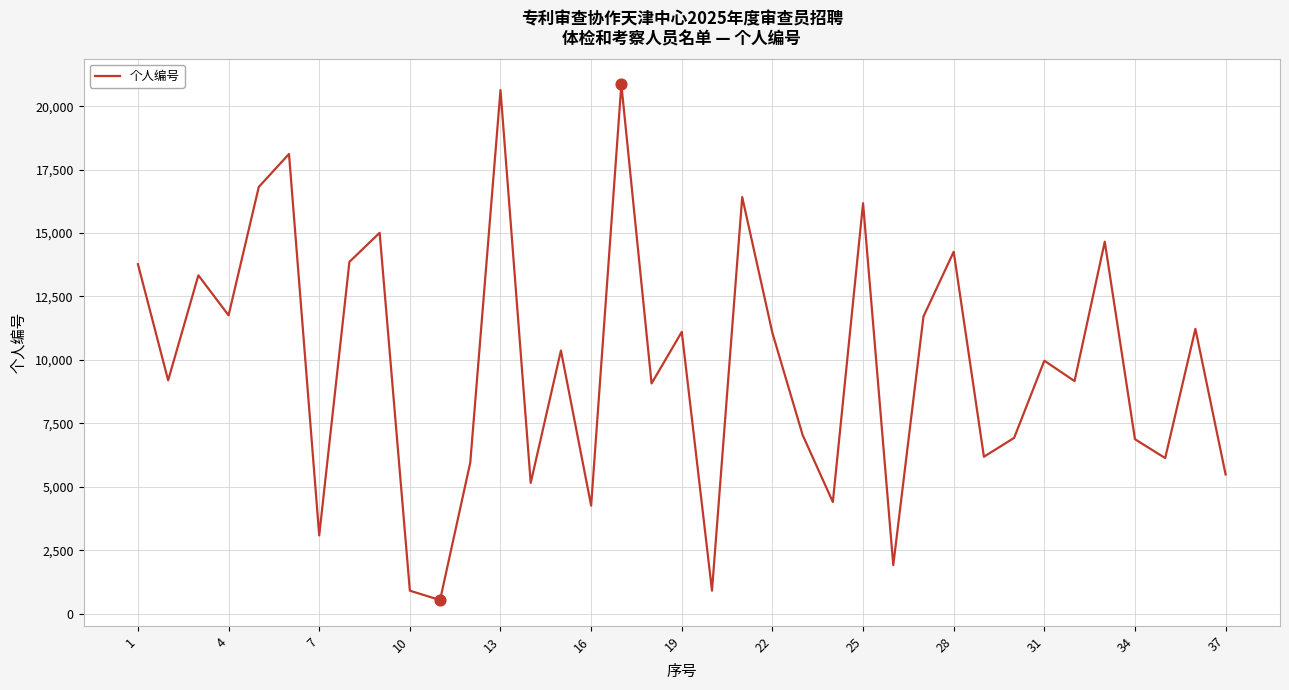

What is the maximum value shown in the chart?

20855